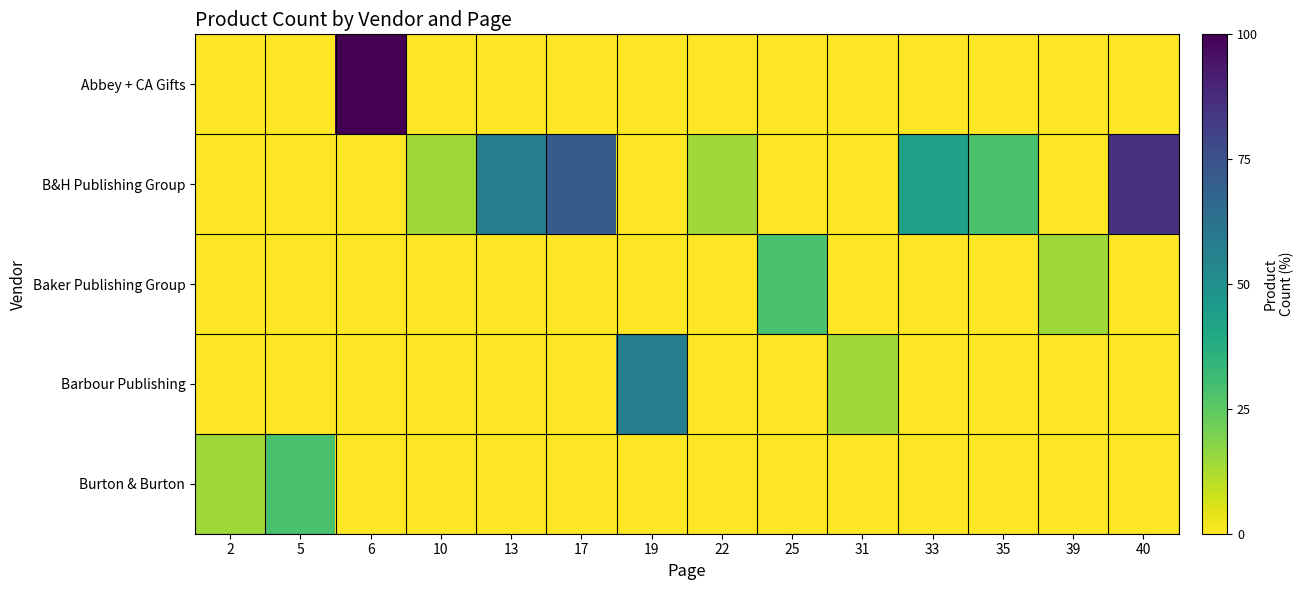

Count the number of categories in the chart.

14